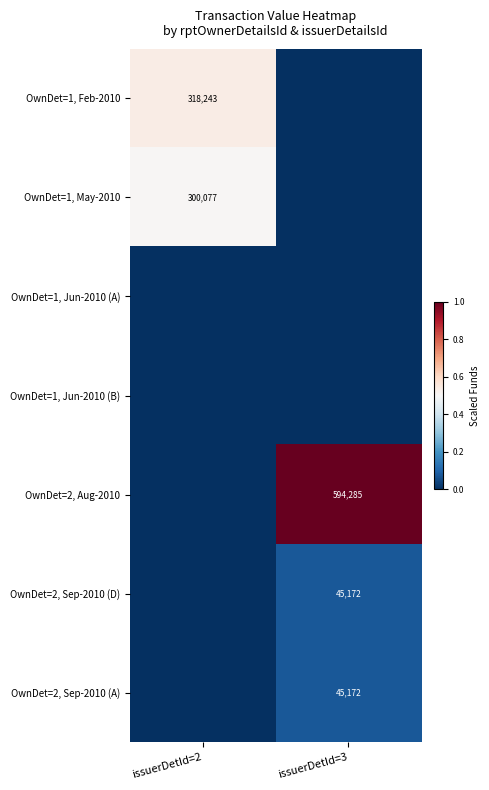

The OwnDet=2, Sep-2010 (D) series shows 45172 at issuerDetId=3. True or false?

True